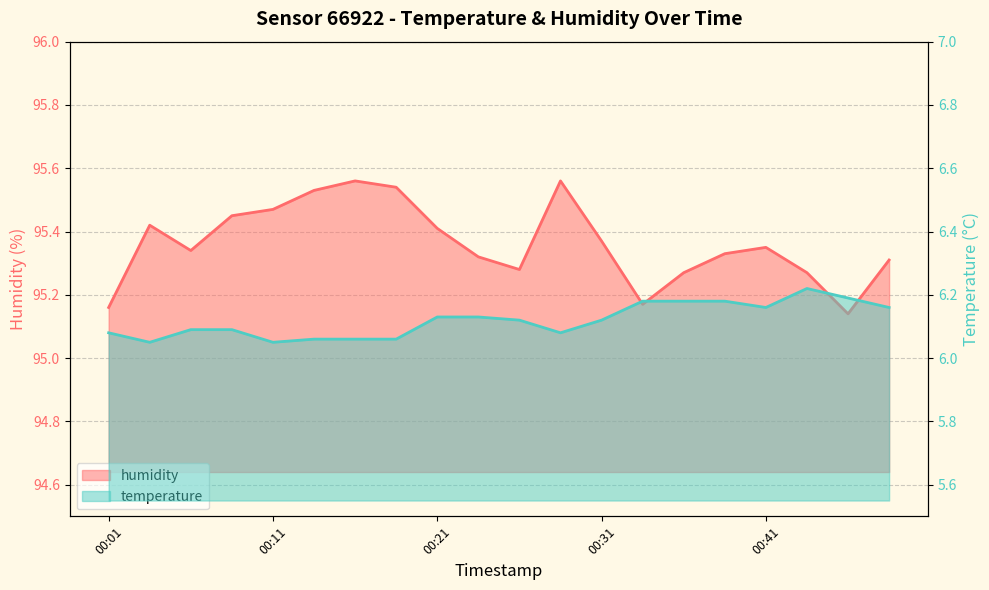

At which category does temperature reach its first local valley?

00:04